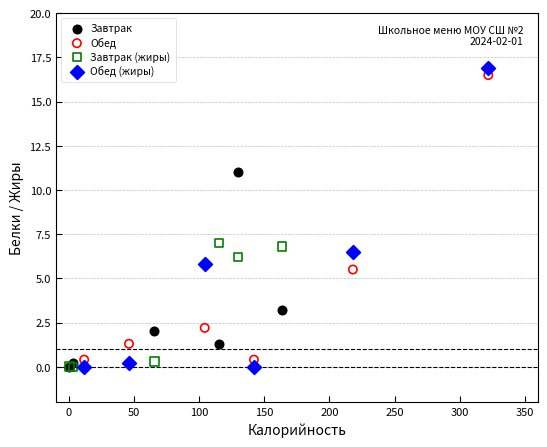

Which series has the largest Y range (max minus min)?

Обед (жиры)